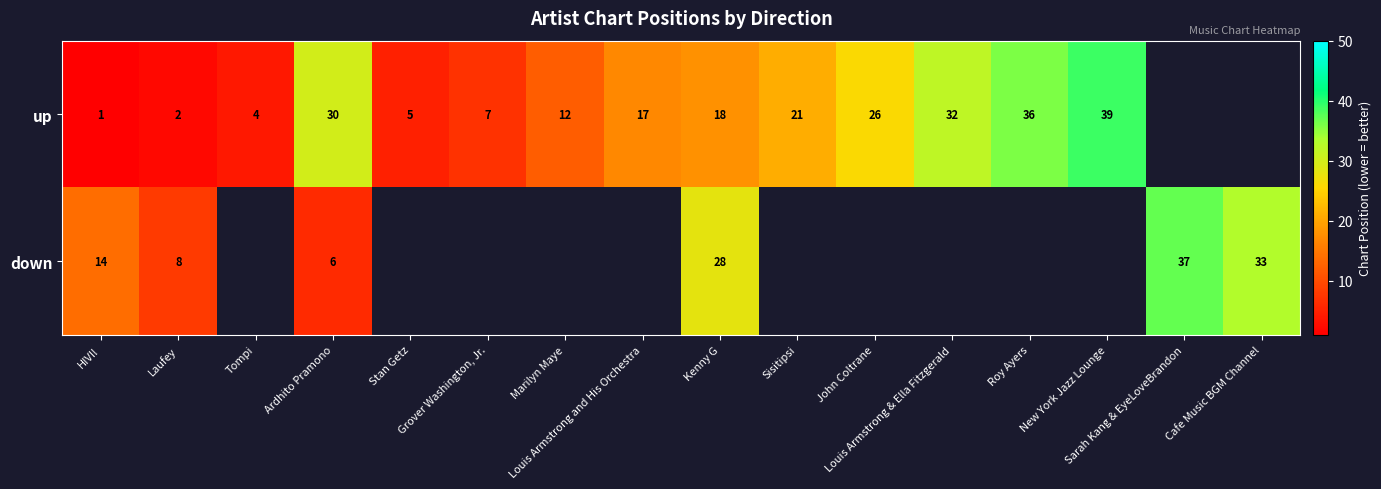

Which category has the highest value across all series?

New York Jazz Lounge